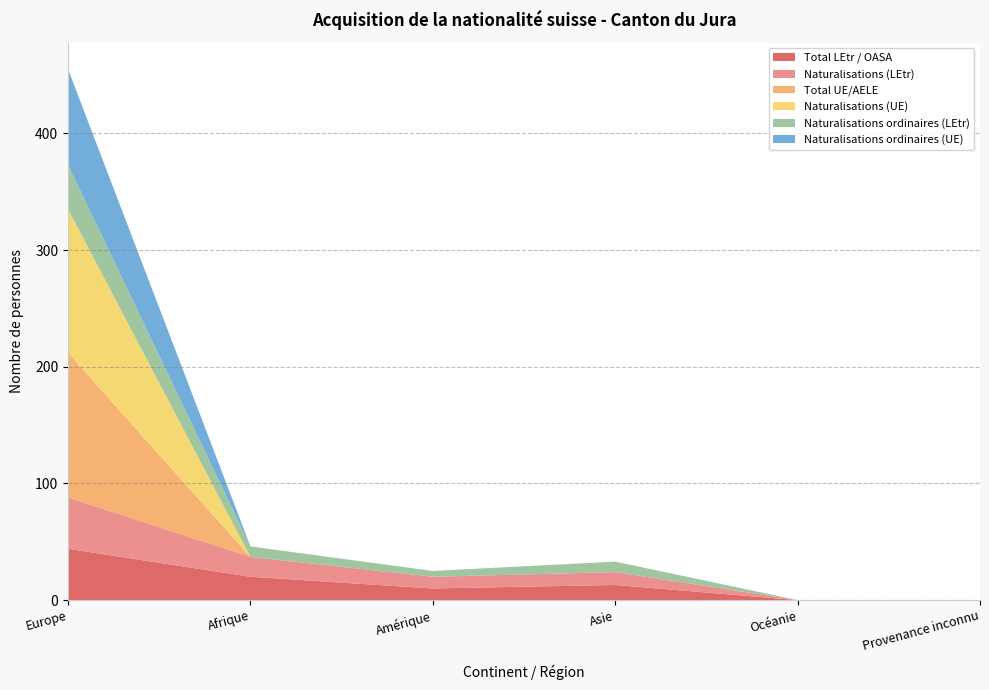

Reading right to left, list all the values displayed in this chart.

Total LEtr / OASA: 0	0	13	10	20	44
Naturalisations (LEtr): 0	0	11	10	17	44
Total UE/AELE: 0	0	0	0	0	124
Naturalisations (UE): 0	0	0	0	0	123
Naturalisations ordinaires (LEtr): 0	0	9	5	9	38
Naturalisations ordinaires (UE): 0	0	0	0	0	82